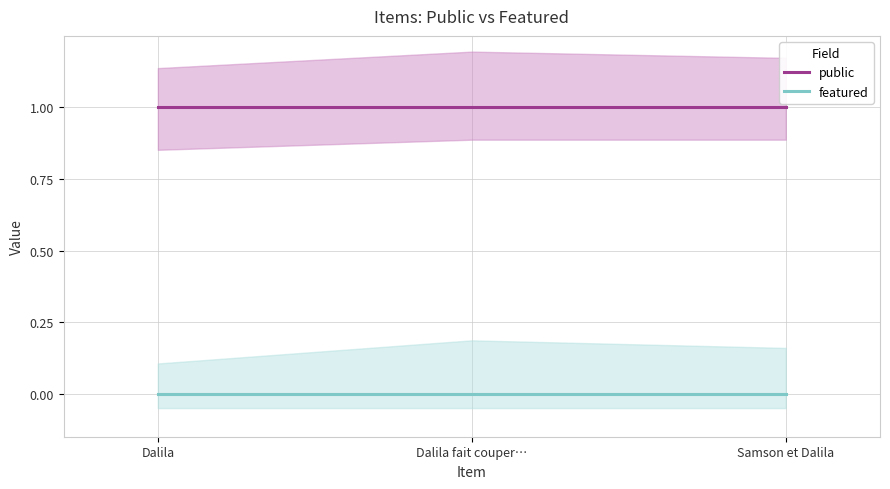

Reading left to right, transcribe all the data shown in this chart.

public: Dalila=1	Dalila fait couper…=1	Samson et Dalila=1
featured: Dalila=0	Dalila fait couper…=0	Samson et Dalila=0